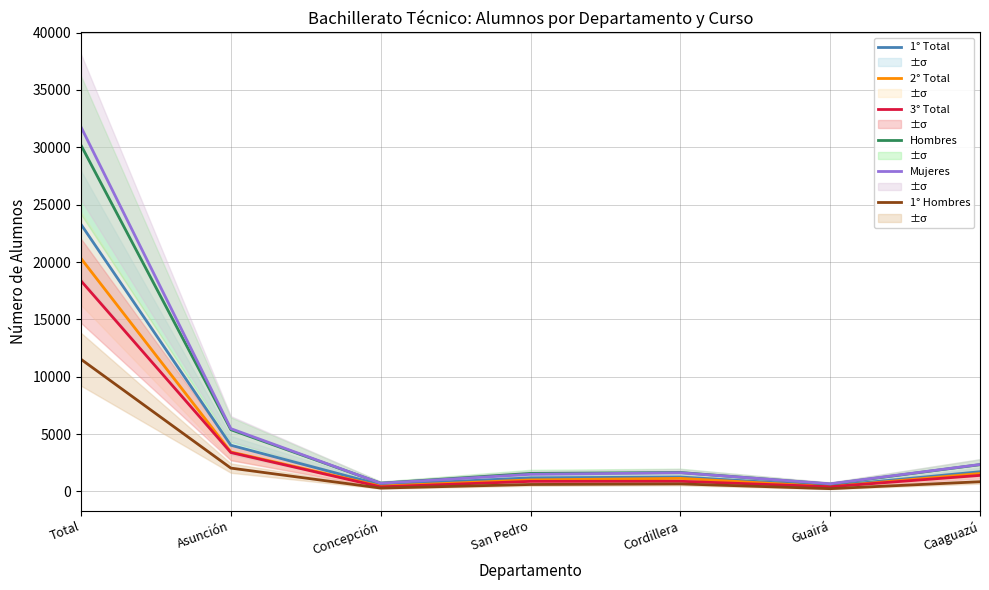

What is the smallest value displayed?

240